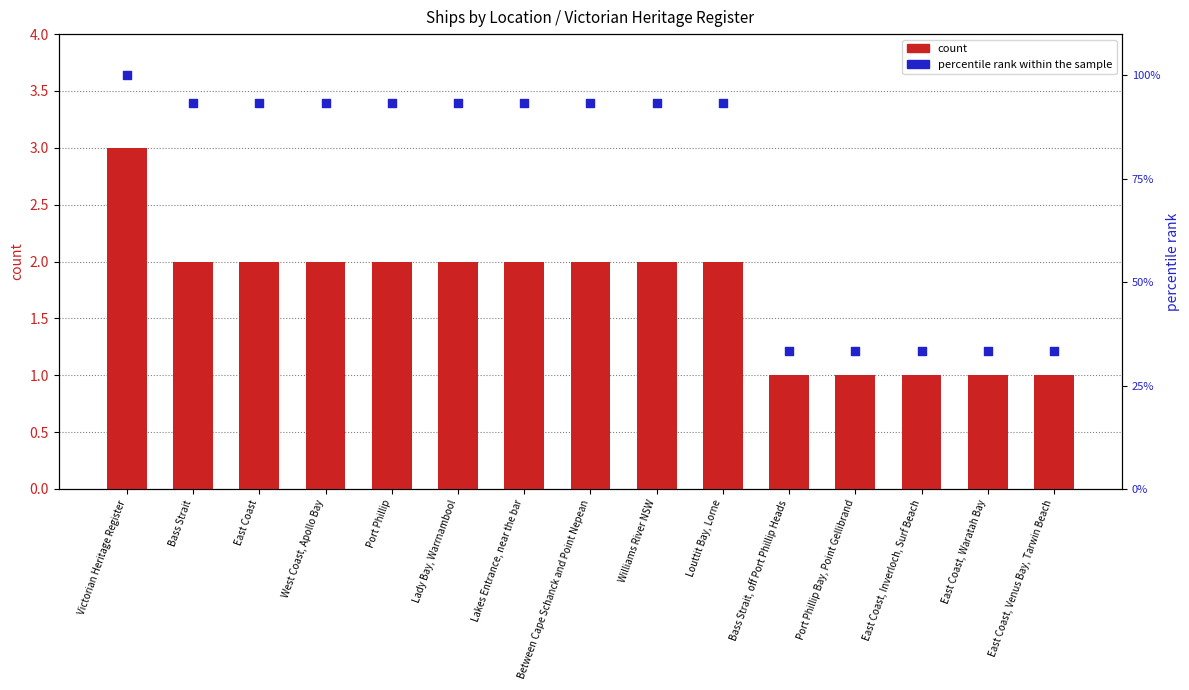

At which category is the sum across all series the highest?

Victorian Heritage Register